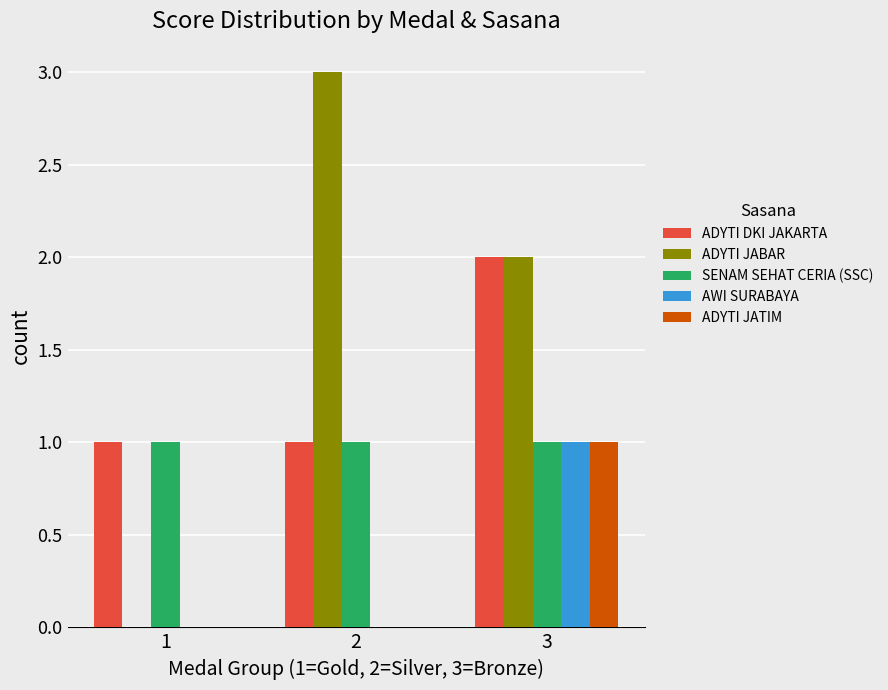

Which series changed the most between 1 and 2?

ADYTI JABAR